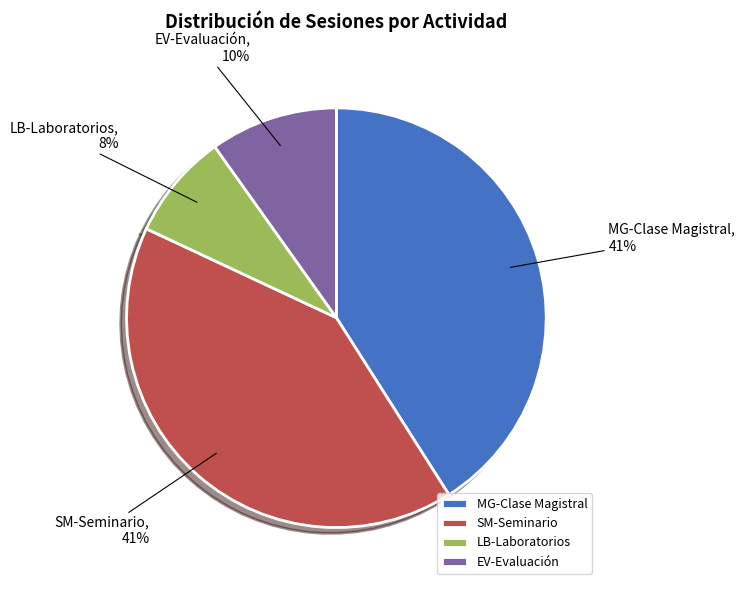

To the nearest percent, what percentage of the pie is LB-Laboratorios?

8%